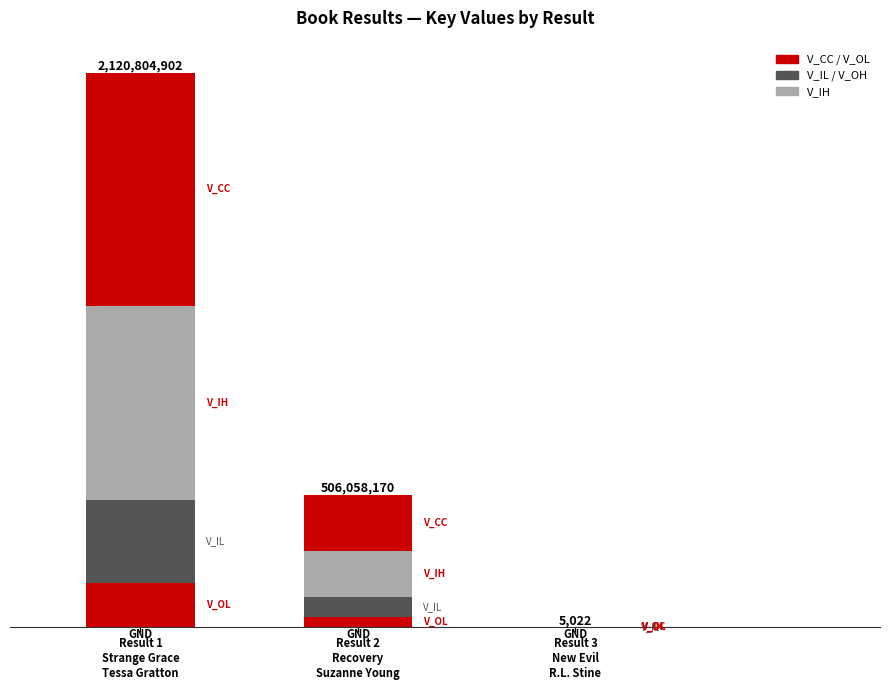

What is the total value across all series at Result 1
Strange Grace
Tessa Gratton?

21.2